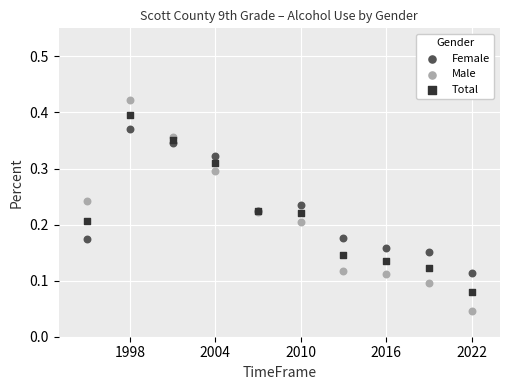

What are all the series names shown in the legend?

Female, Male, Total